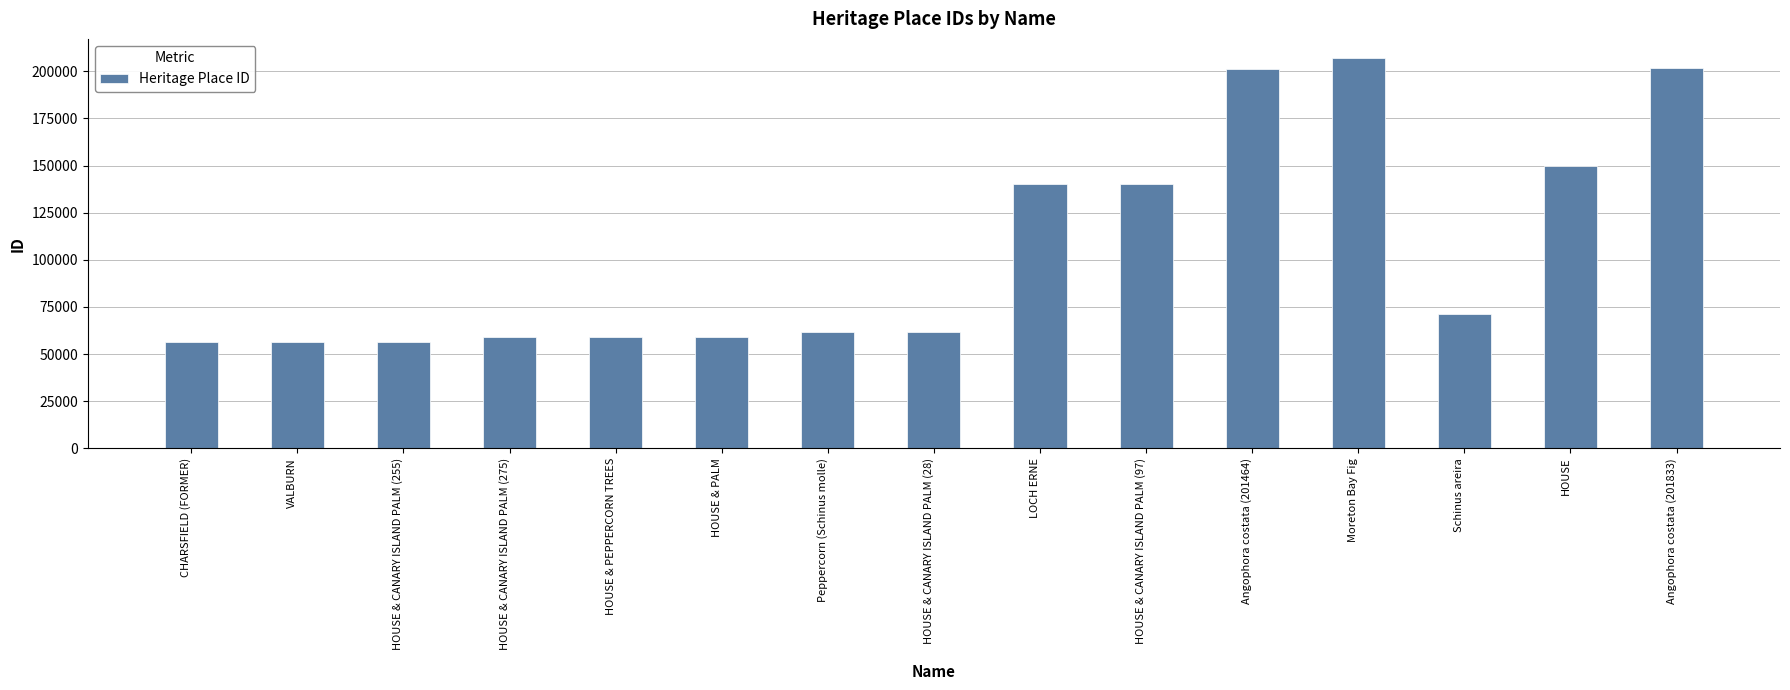

What is the change in value from Peppercorn (Schinus molle) to HOUSE?

+88235